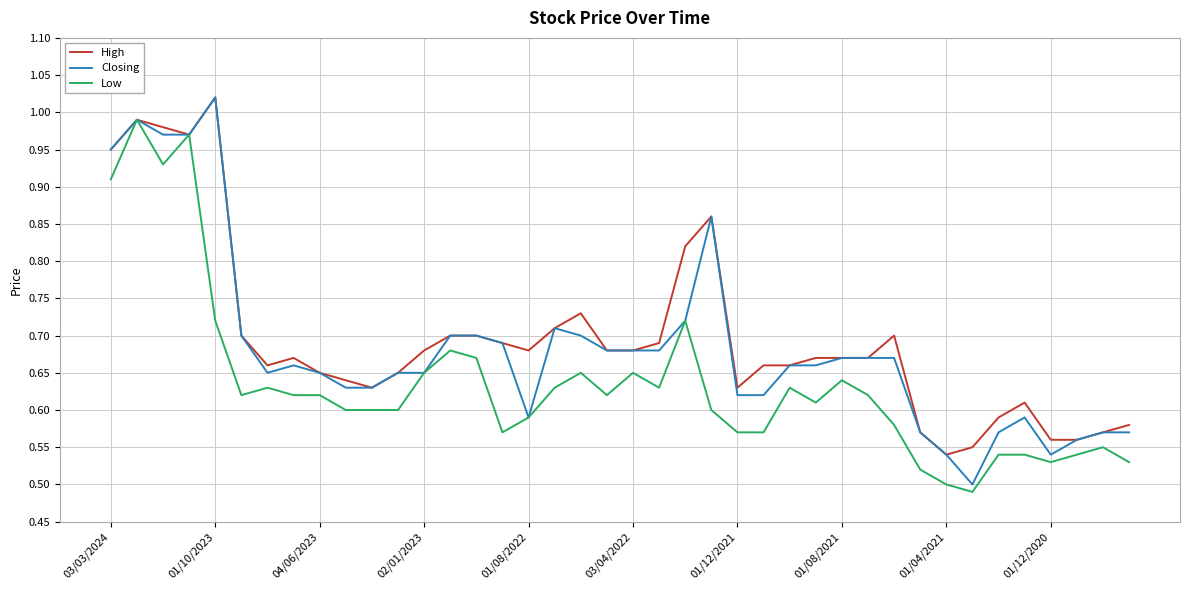

What is the maximum value for High?

1.0